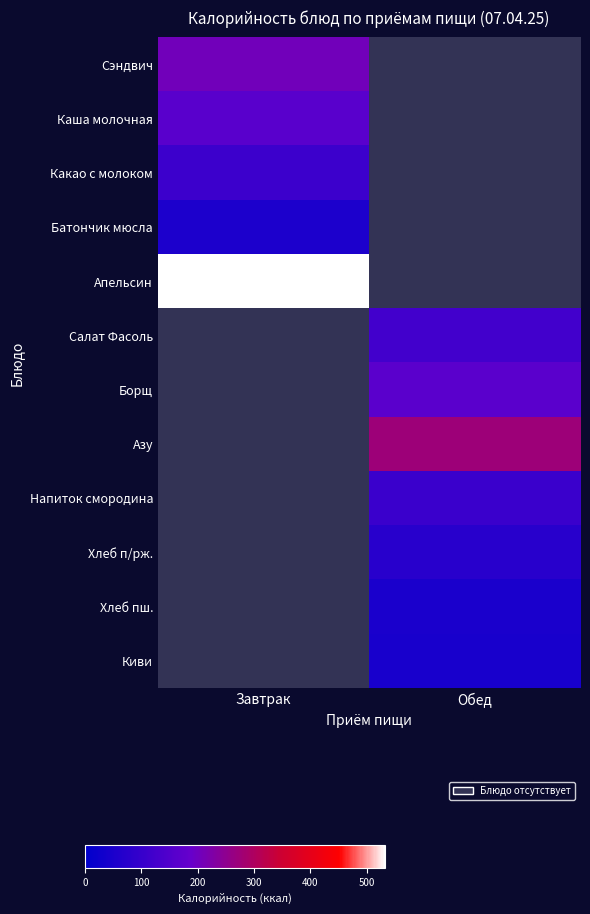

How many data points does each series have?

2